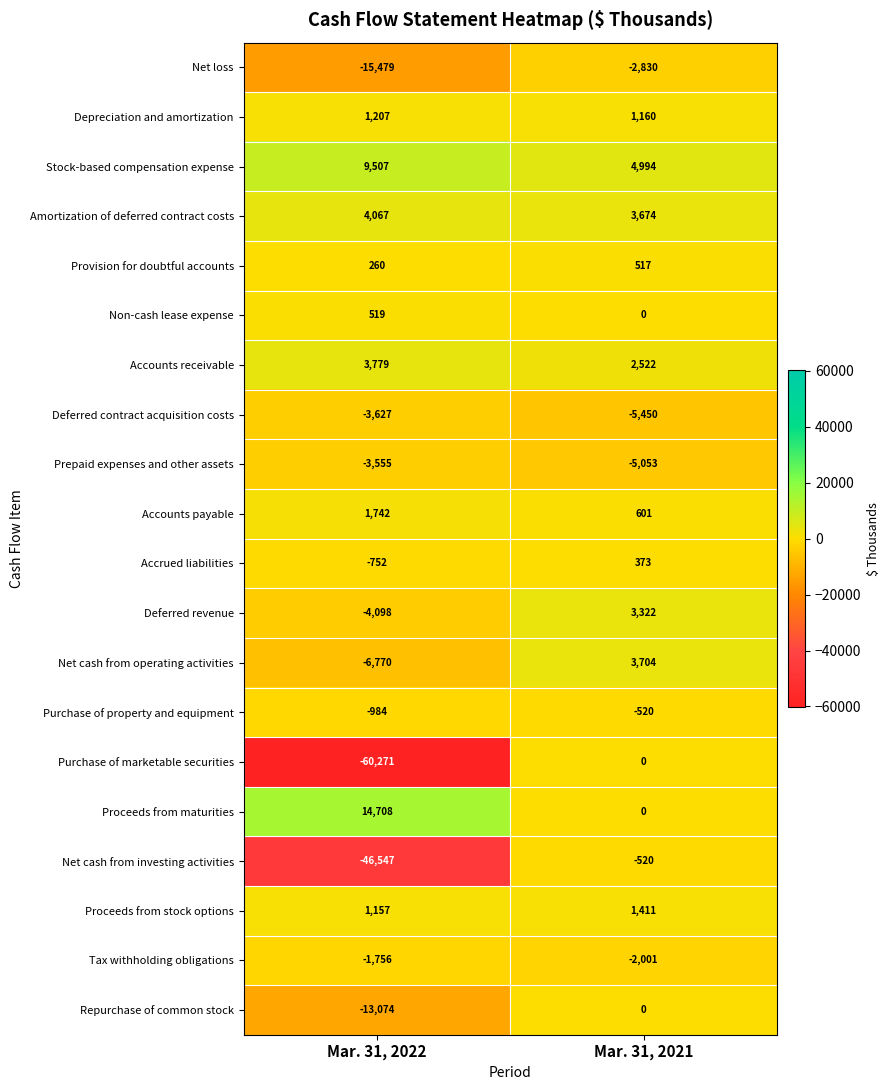

Which series has the largest range (max minus min)?

Purchase of marketable securities